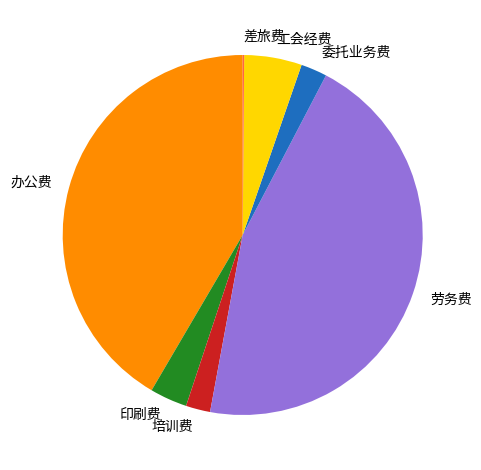

Approximately how many times larger is the value at 工会经费 compared to 印刷费?

1.5